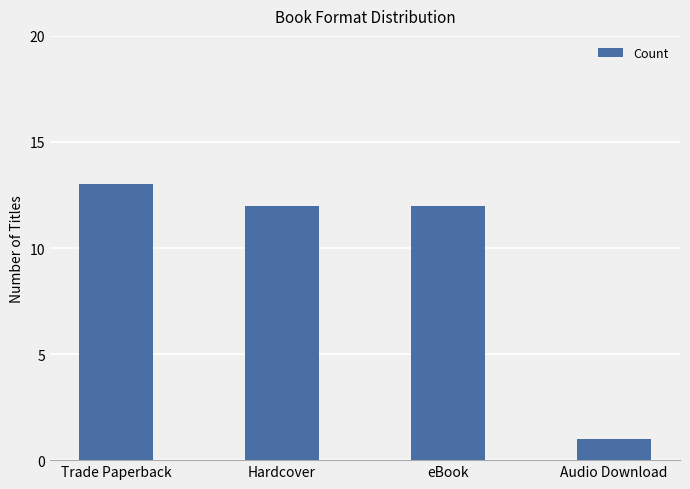

Which has a higher value, Audio Download or eBook?

eBook